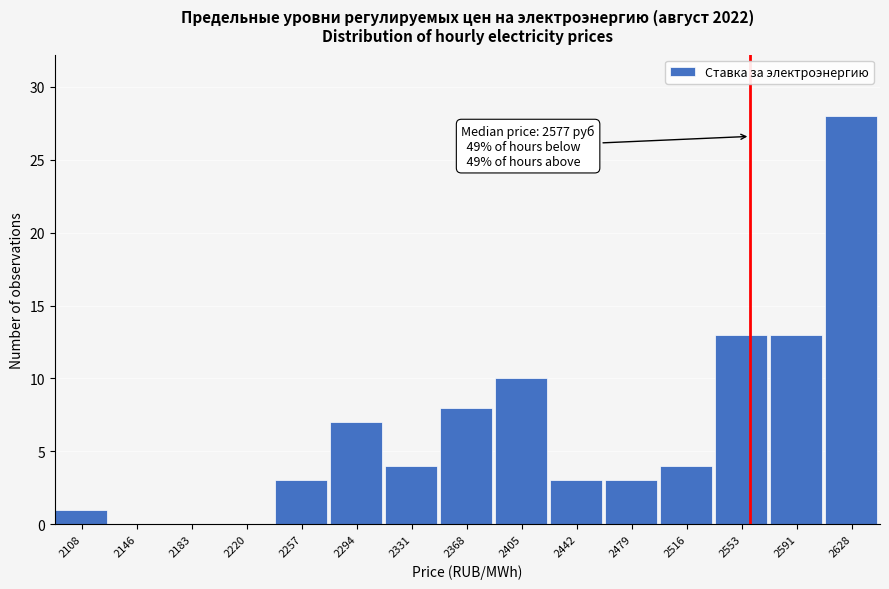

Reading left to right, what are all the values shown in this chart?

2108=1	2146=0	2183=0	2220=0	2257=3	2294=7	2331=4	2368=8	2405=10	2442=3	2479=3	2516=4	2553=13	2591=13	2628=28